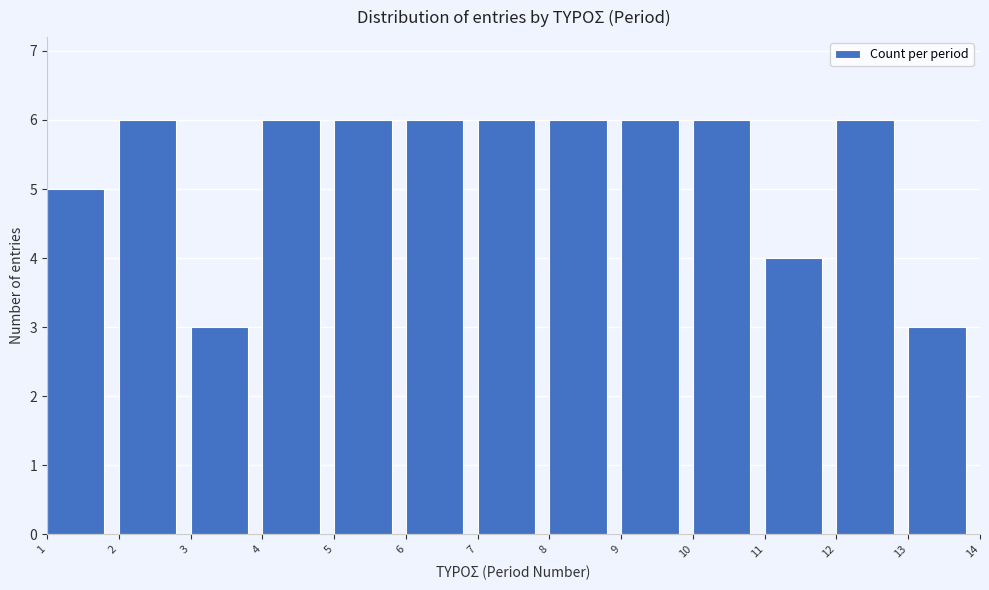

Reading left to right, list all the values displayed in this chart.

5	6	3	6	6	6	6	6	6	6	4	6	3